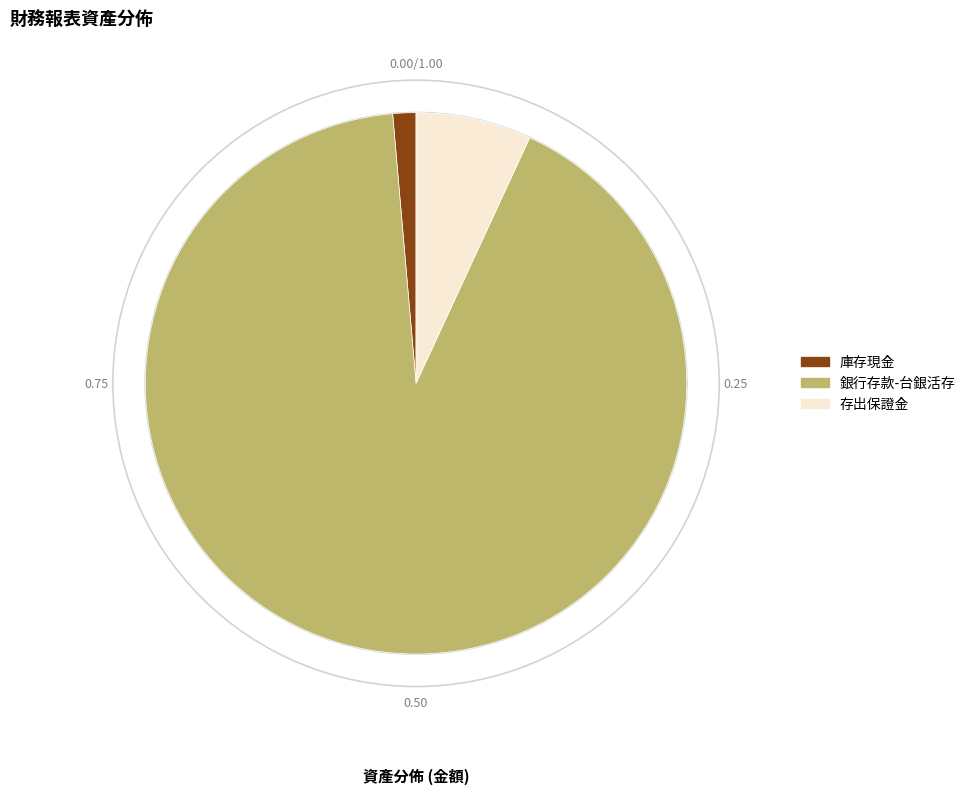

What is the largest slice in the pie chart?

銀行存款-台銀活存